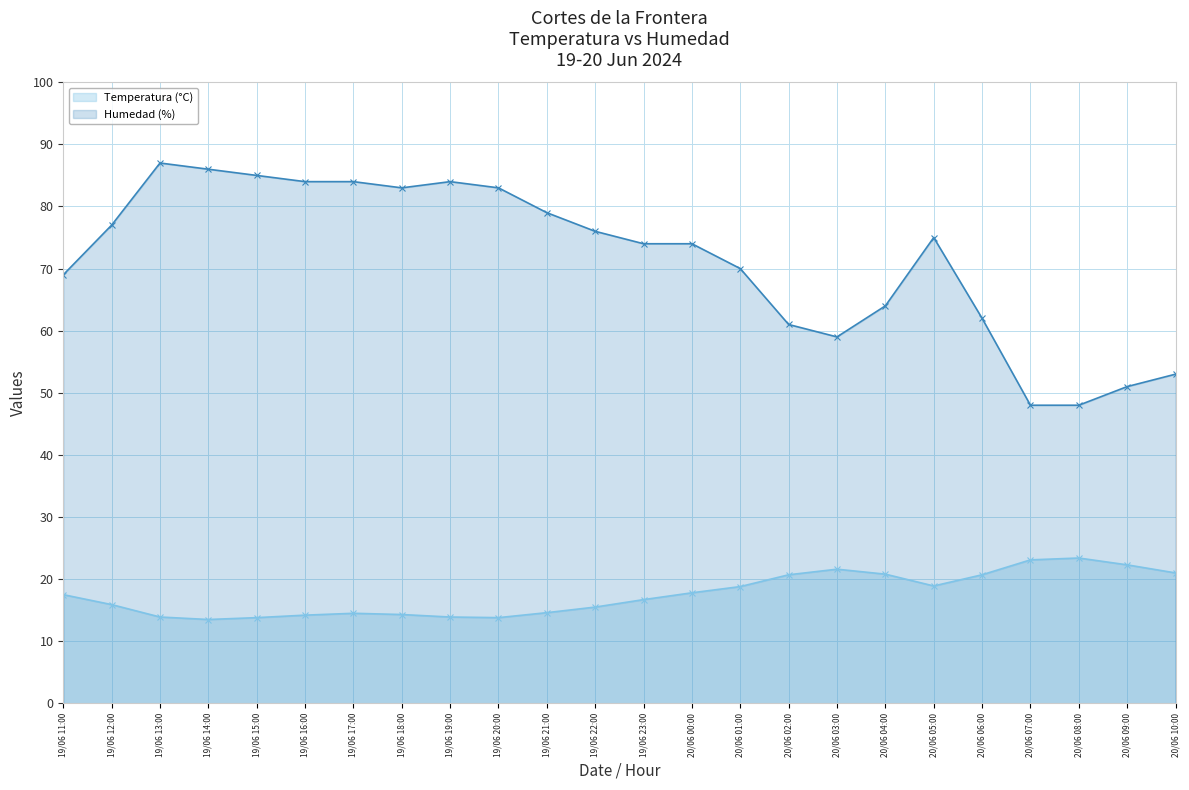

Between 20/06 02:00 and 19/06 13:00, which is larger?

20/06 02:00